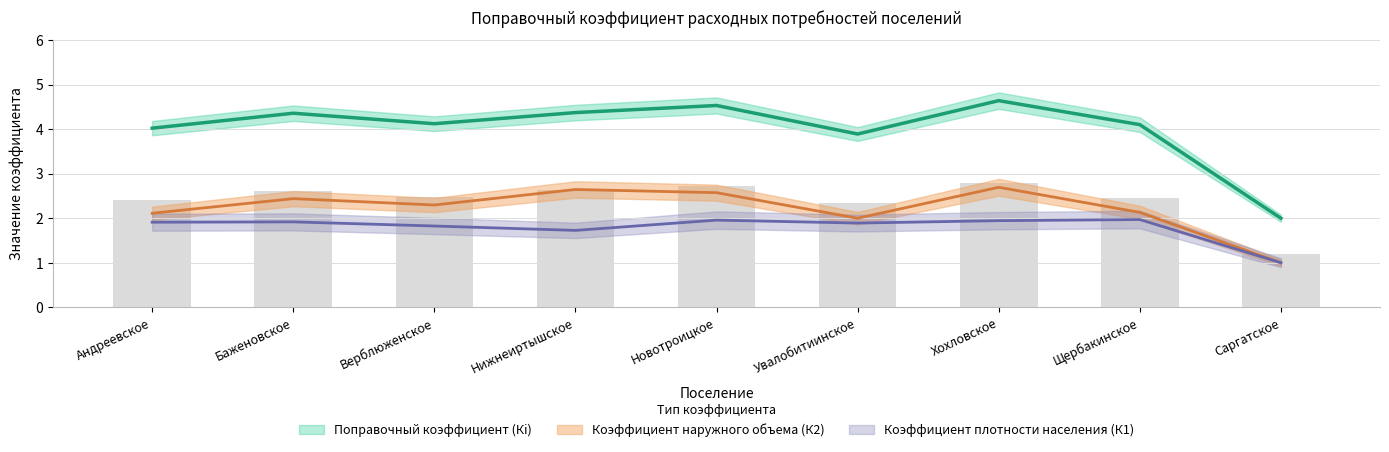

At which label is Коэффициент наружного объема (К2) closest to 1?

Саргатское